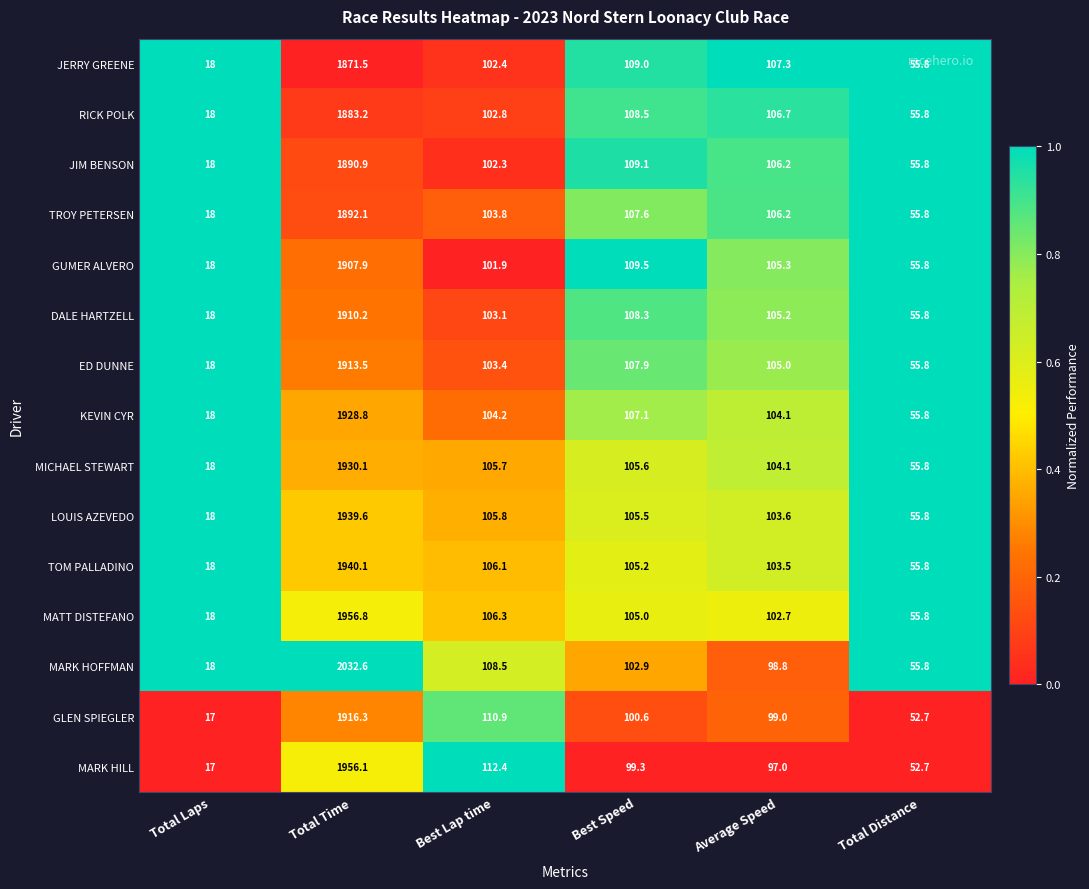

What is the total value across all series at Total Time?

28869.7